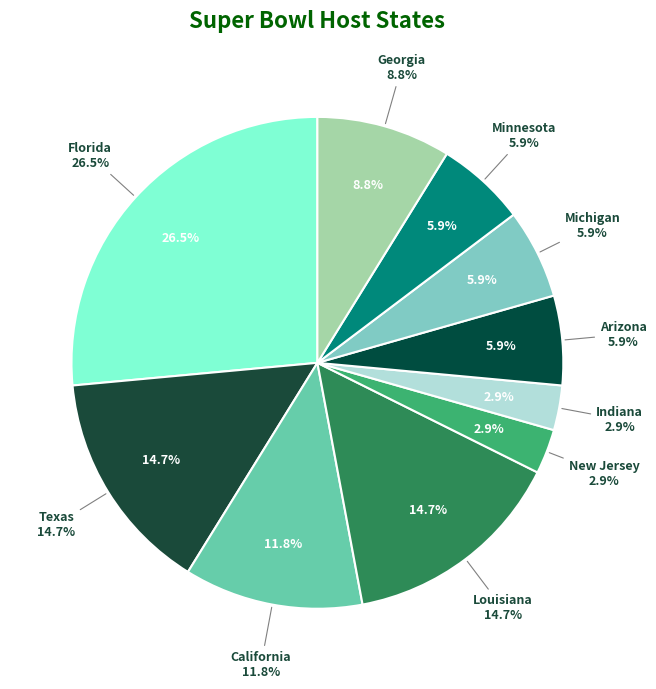

Which has a higher value, Arizona or Florida?

Florida